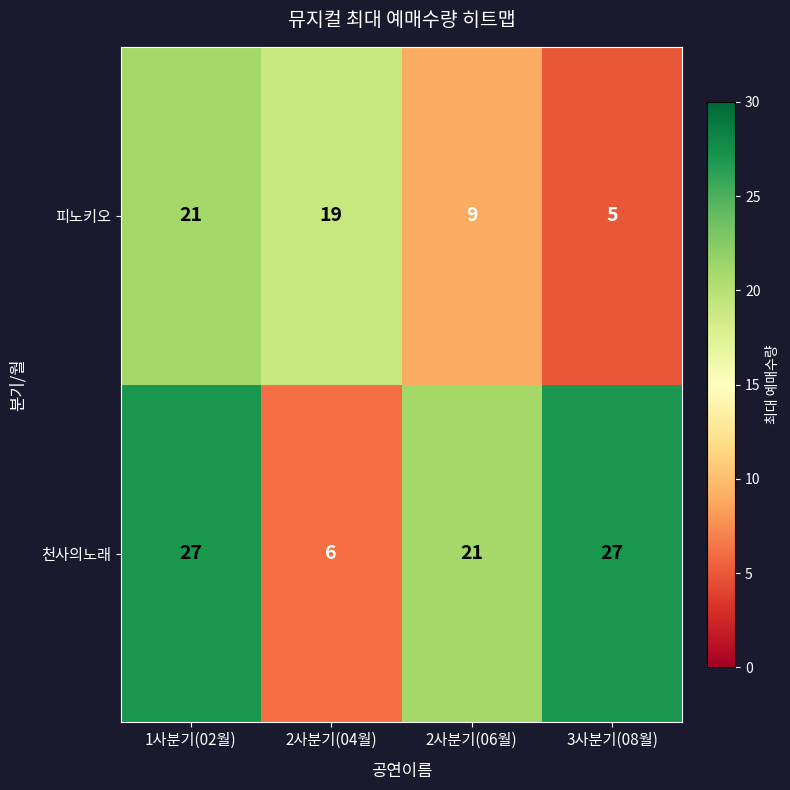

Reading left to right, list all the values displayed in this chart.

피노키오: 21	19	9	5
천사의노래: 27	6	21	27